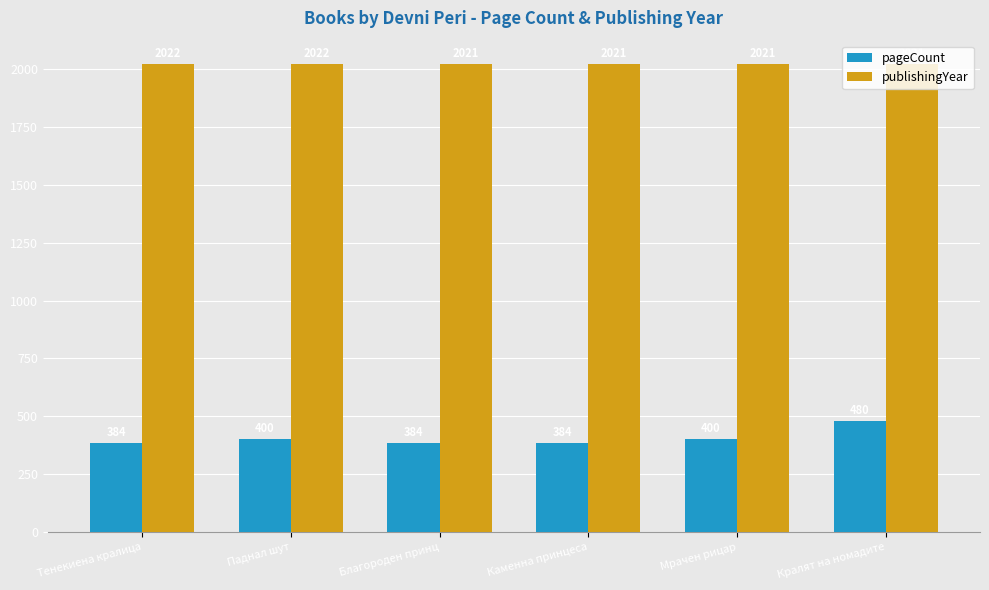

What is the value of the pageCount bar at the 1st from the left?

384